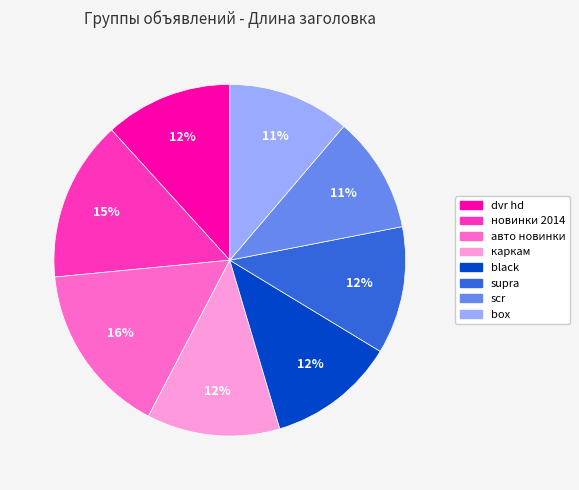

To the nearest percent, what is the average slice percentage?

12%